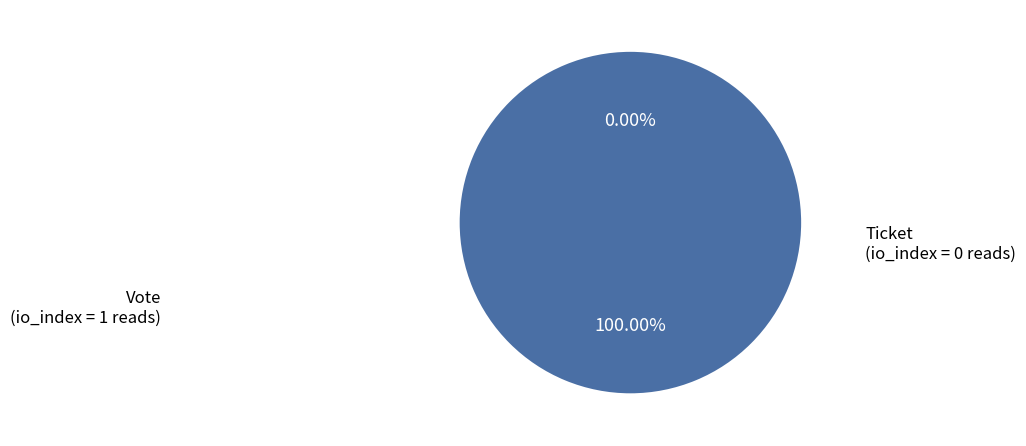

Which slice represents more than half of the pie?

Vote